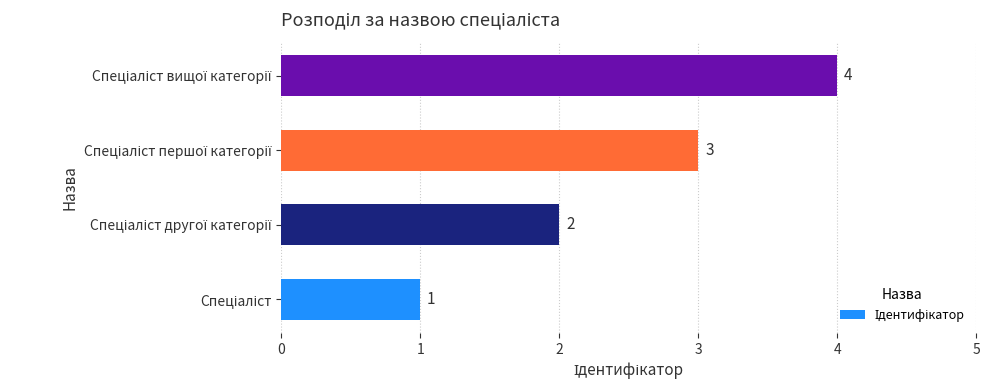

How many values are below 3?

2